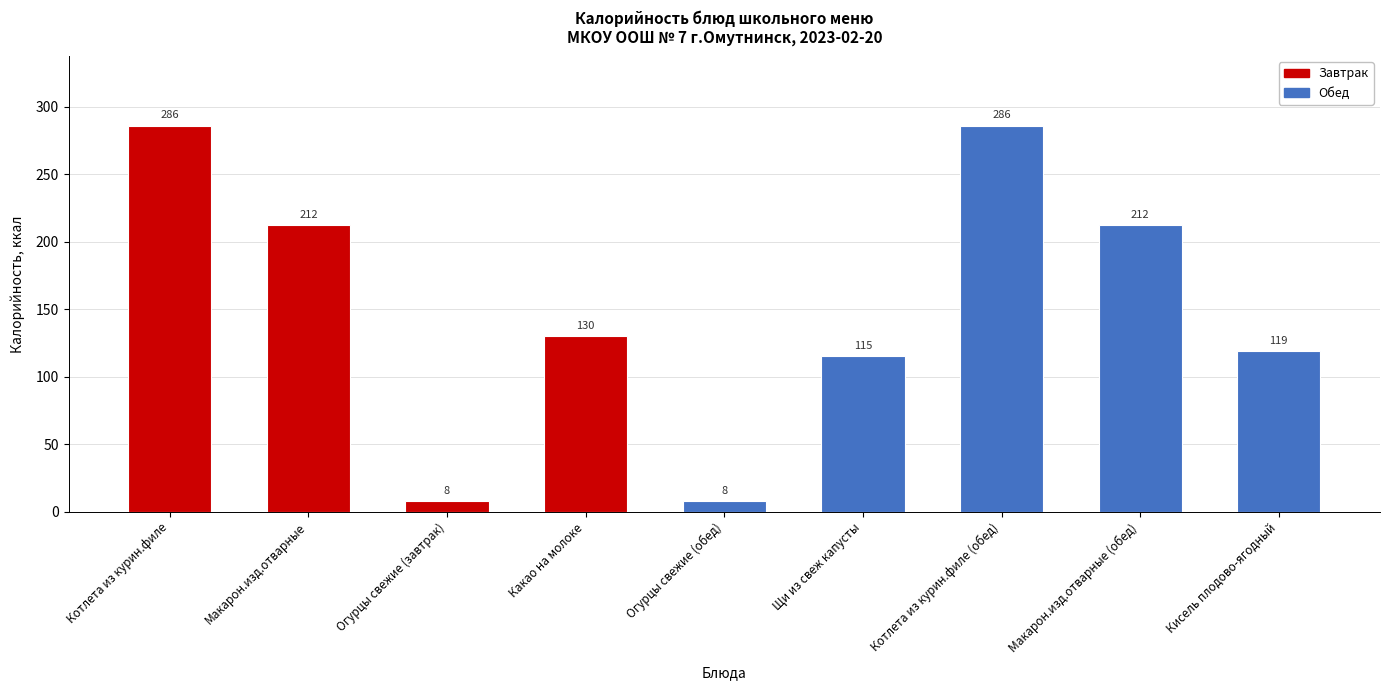

List the labels in order of value, smallest first.

Огурцы свежие (завтрак), Огурцы свежие (обед), Щи из свеж капусты, Кисель плодово-ягодный, Какао на молоке, Макарон.изд.отварные, Макарон.изд.отварные (обед), Котлета из курин.филе, Котлета из курин.филе (обед)